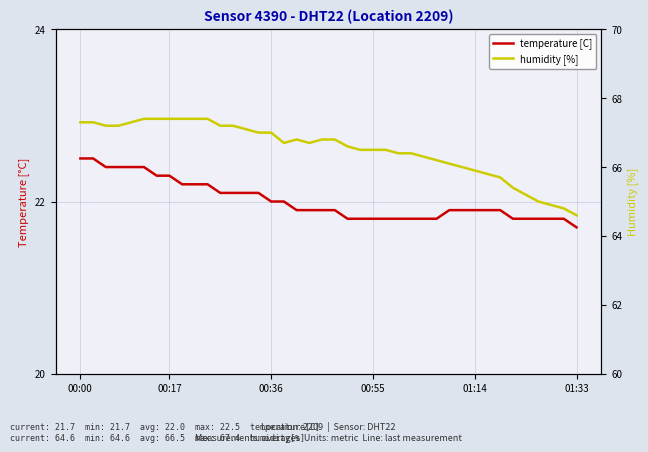

What is the approximate value of temperature [C] at 20?

21.9